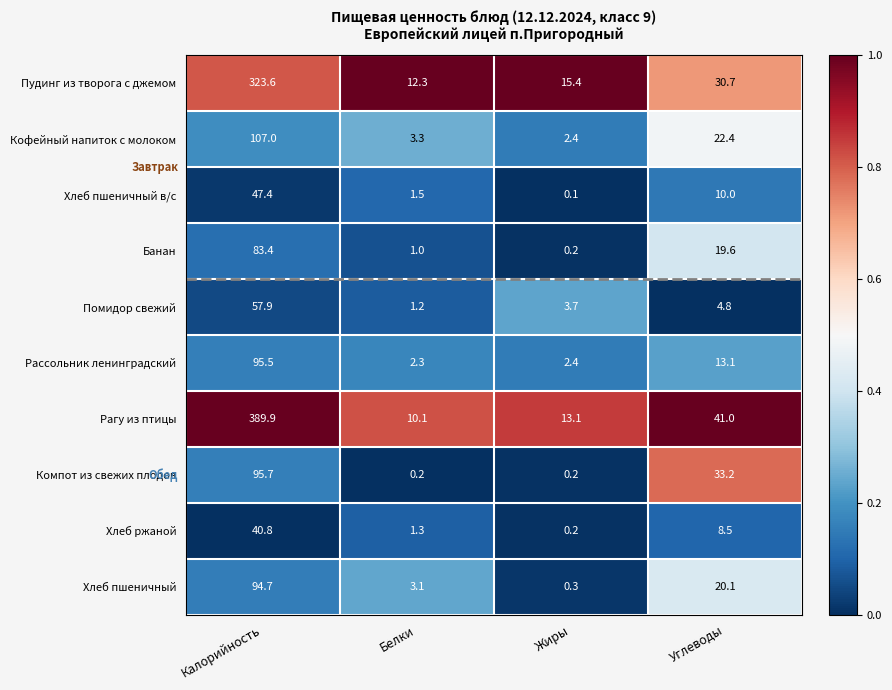

What is the spread (max minus min) of values at Жиры?

15.3